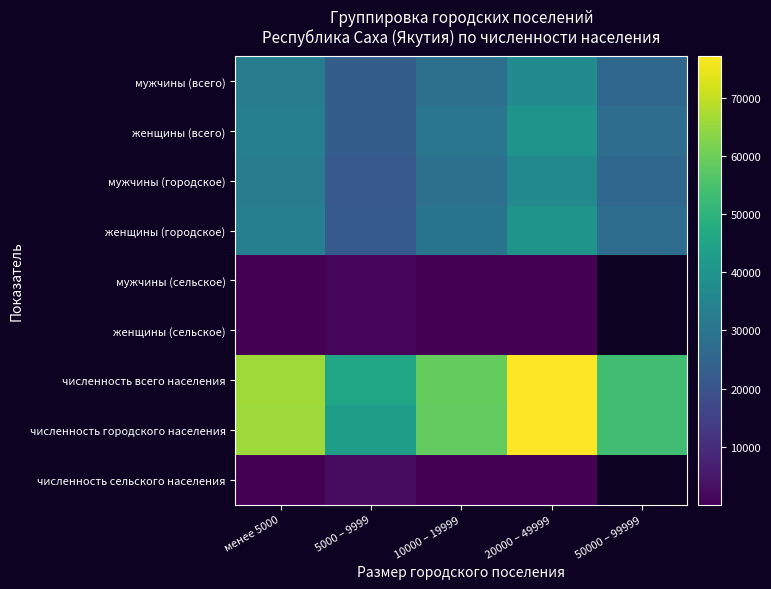

The женщины (всего) series shows 52937.8 at менее 5000. True or false?

False